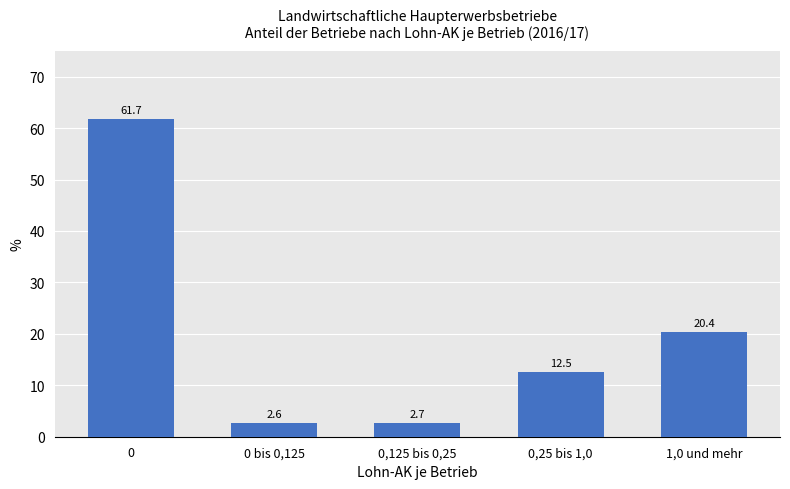

Which category has the lowest value across all series?

0 bis 0,125